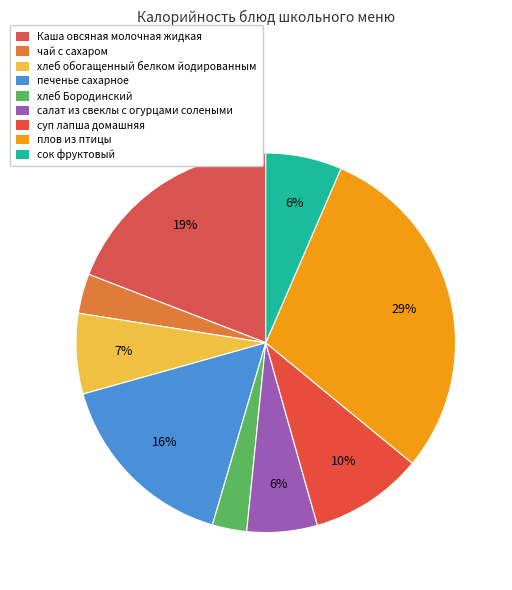

Combined, what portion of the pie is плов из птицы and суп лапша домашняя?

39.1%